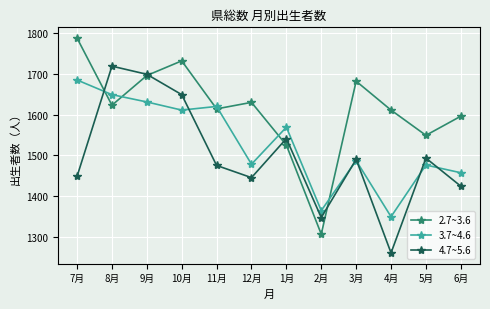

What position from the right is 9月?

10